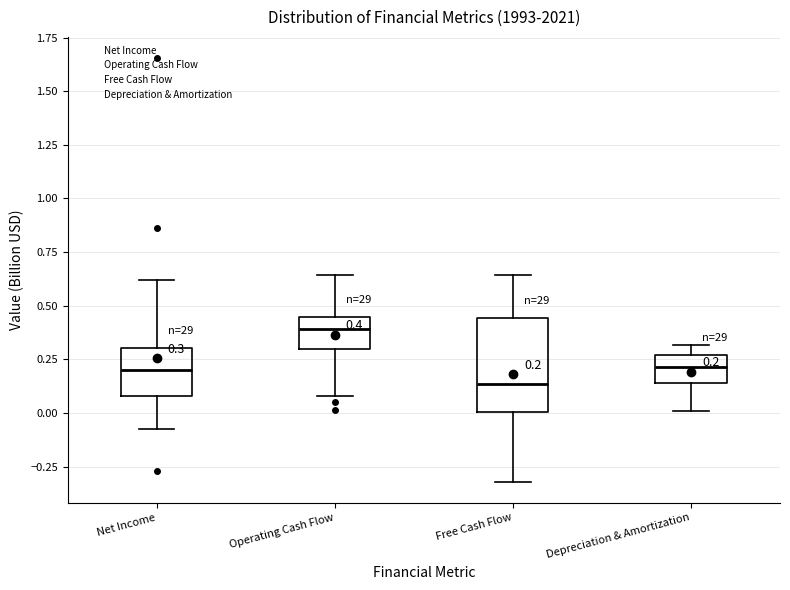

Which box's median line is the lowest?

Free Cash Flow